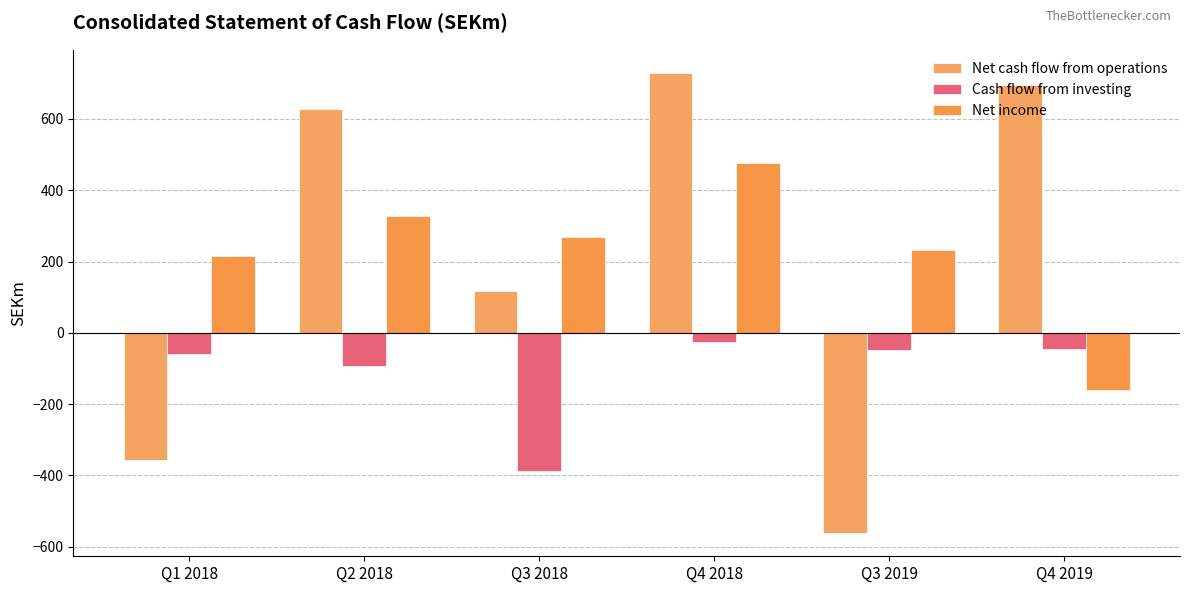

What position from the left is Q2 2018?

2